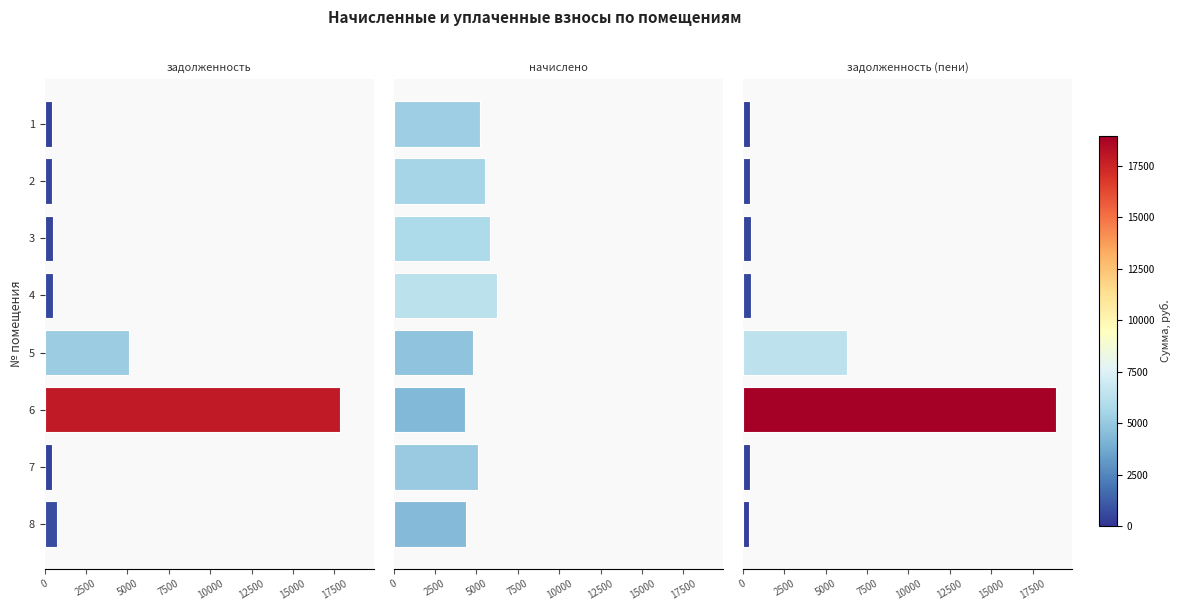

What is the difference between the maximum and minimum values in the задолженность (пени) series?

18567.6